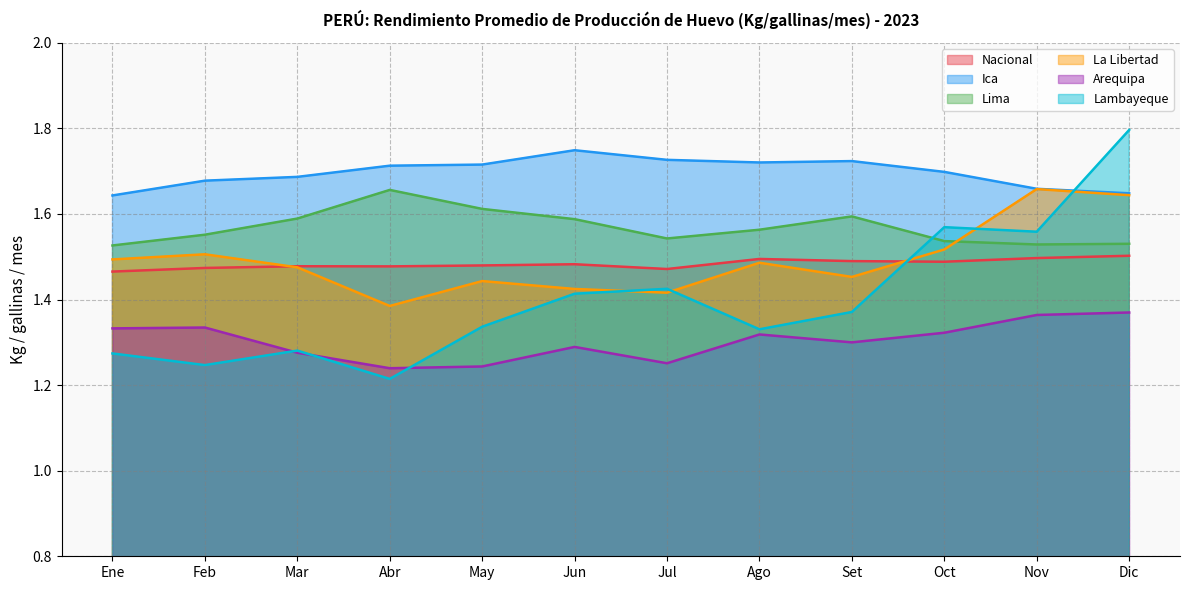

At which category does the chart reach its peak across all series?

Dic